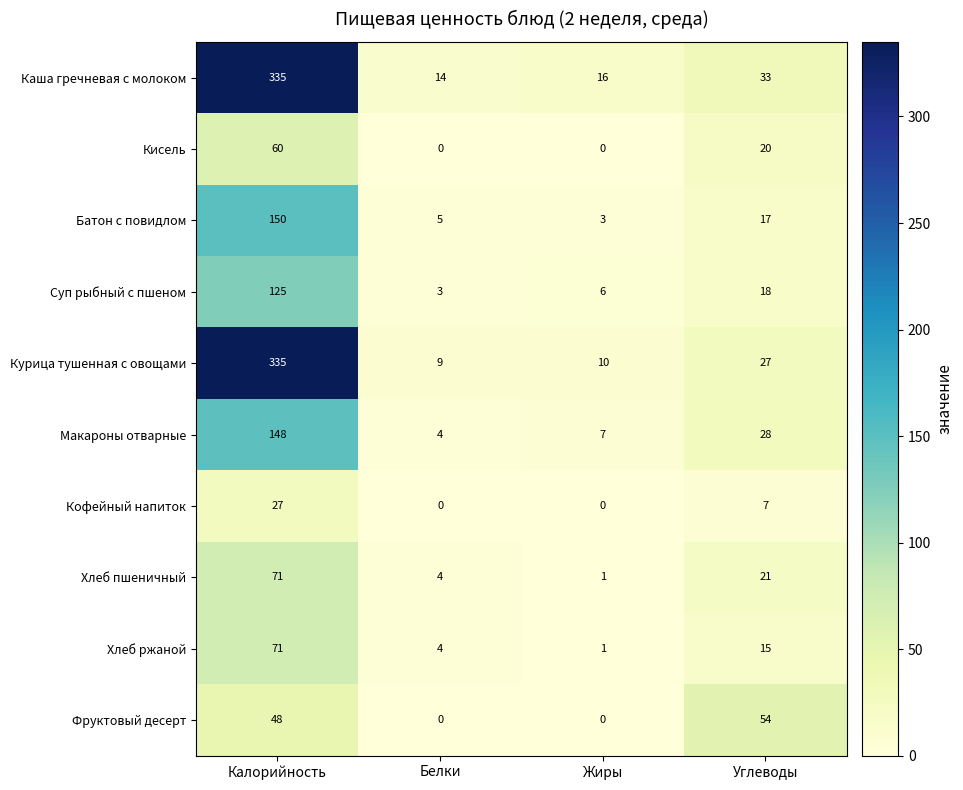

What is the total value across all series at Жиры?

44